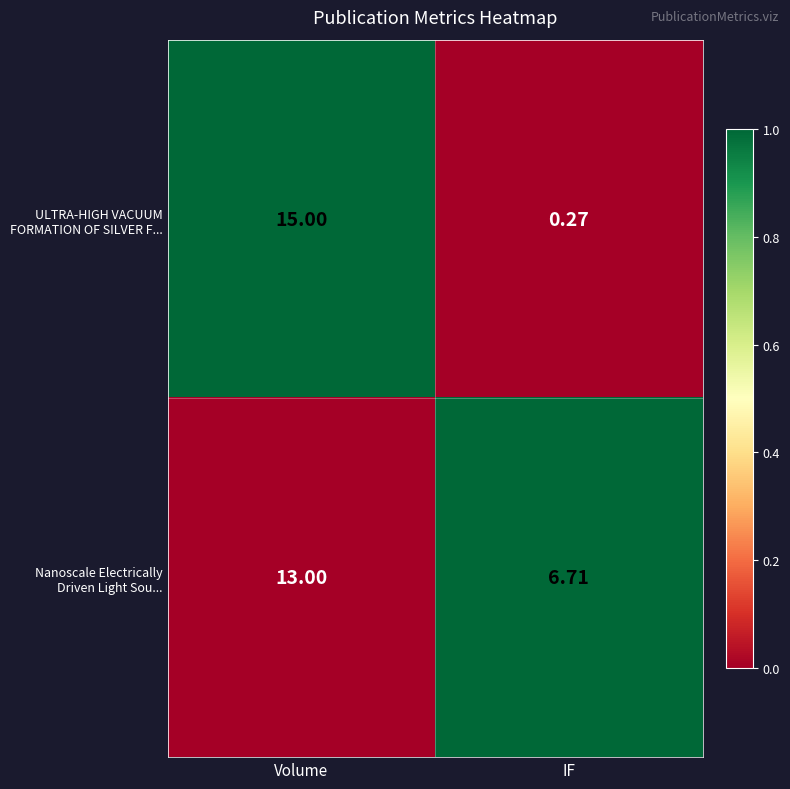

Which category has the highest value across all series?

Volume